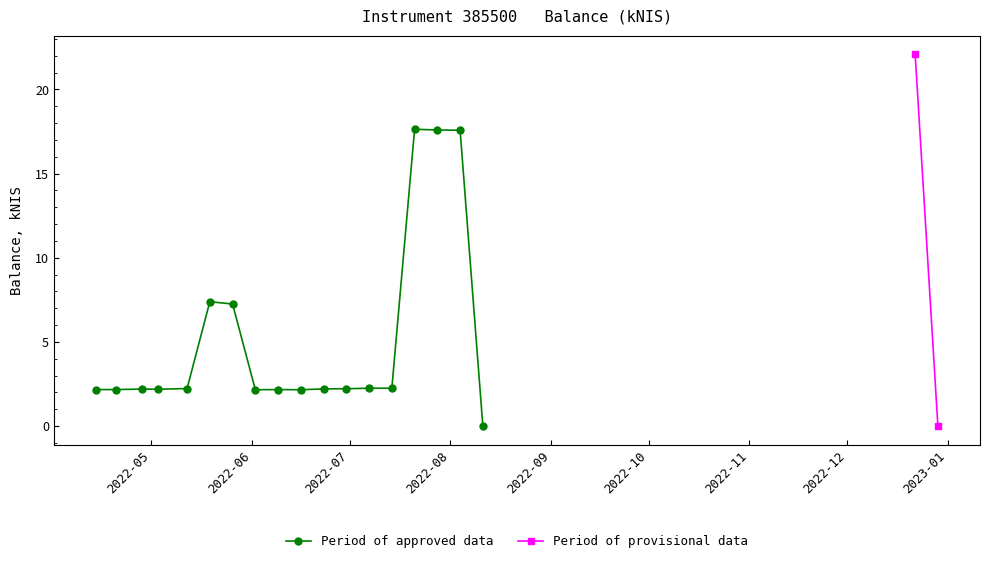

Which has a higher value, 2022-05-12 or 2022-04-28?

2022-05-12